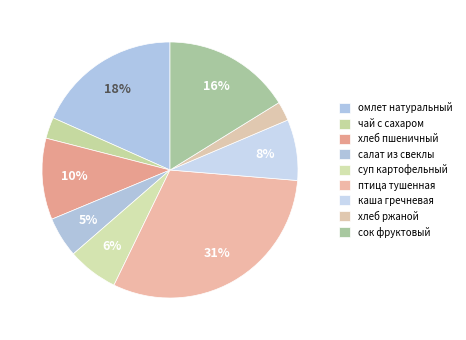

To the nearest percent, what is the difference between the largest and smallest slice percentages?

28%